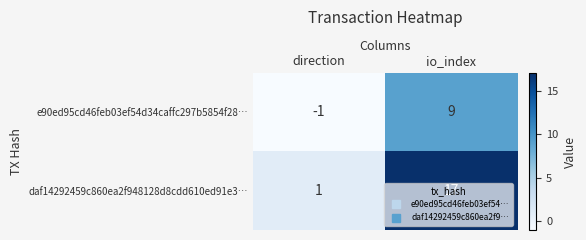

Which series has the largest total across all categories?

daf14292459c860ea2f948128d8cdd610ed91e3…